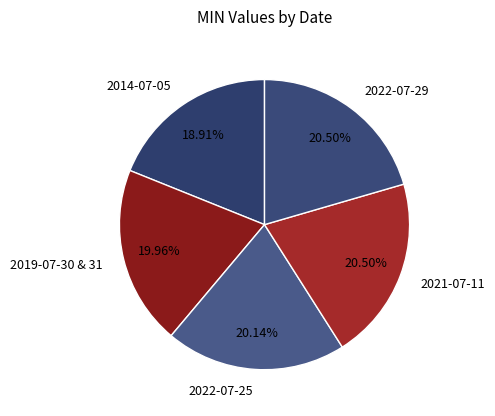

Does 2022-07-29 represent more than half of the total?

No